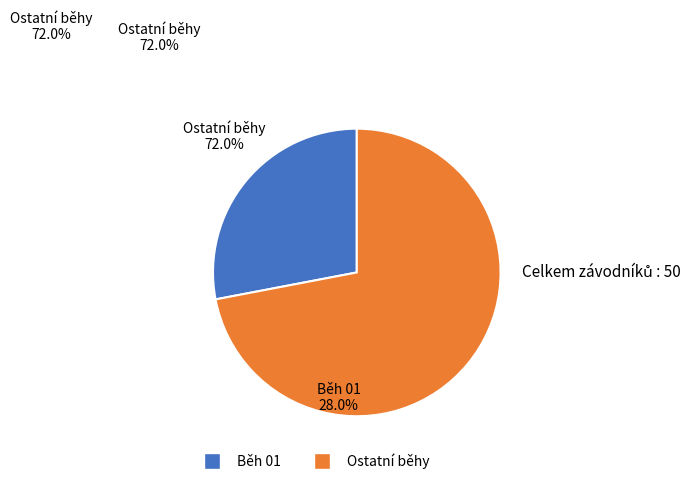

Is there any slice that represents more than half of the pie?

Yes